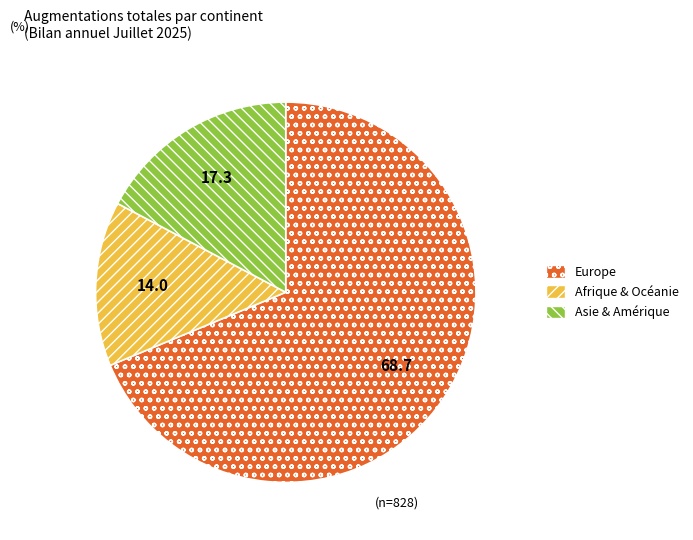

Do Asie & Amérique and Europe together represent more than half of the pie?

Yes